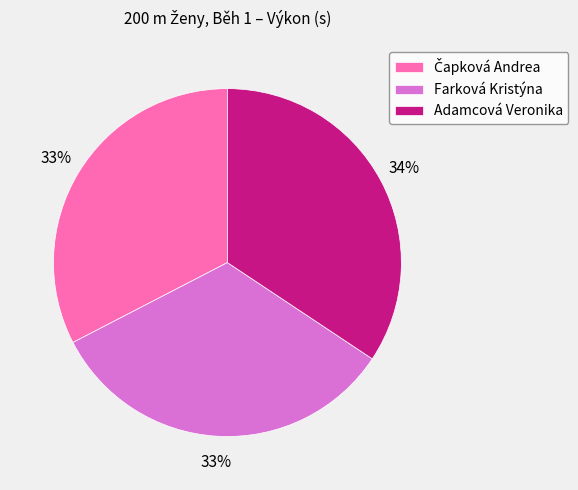

What is the largest slice in the pie chart?

Adamcová Veronika